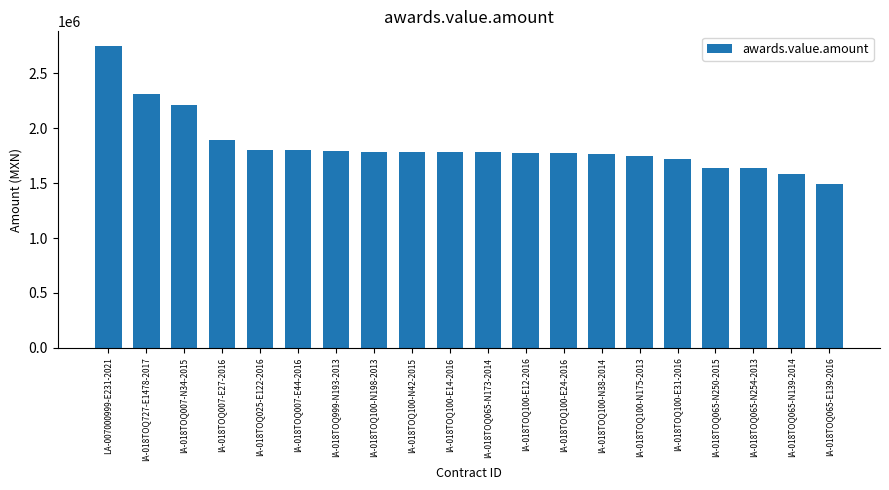

True or false: the data shows 2446198 at IA-018TOQ065-N250-2015.

False